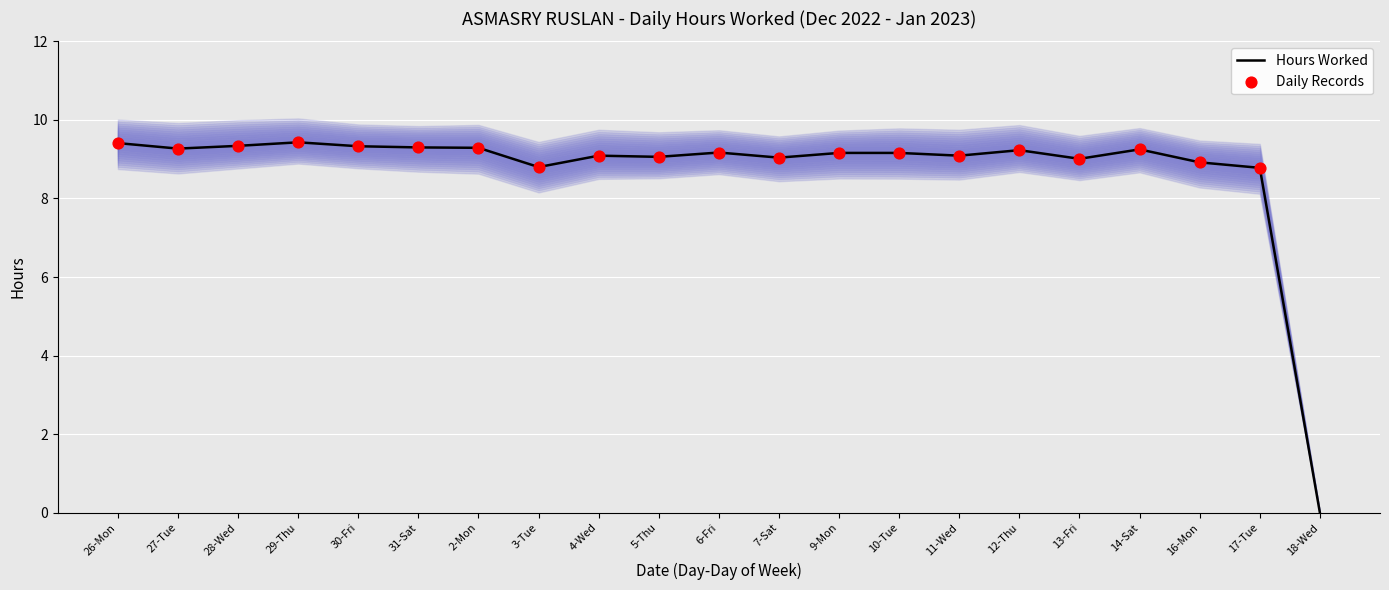

What is the change in value from 10-Tue to 12-Thu?

+0.1